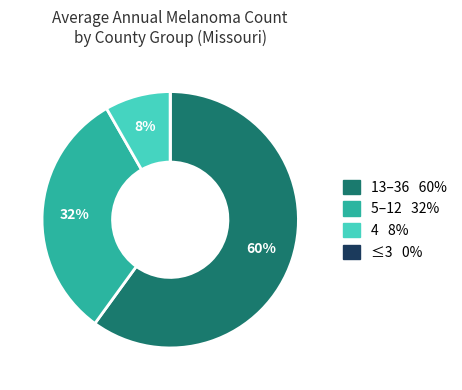

To the nearest percent, what is the average slice percentage?

25%